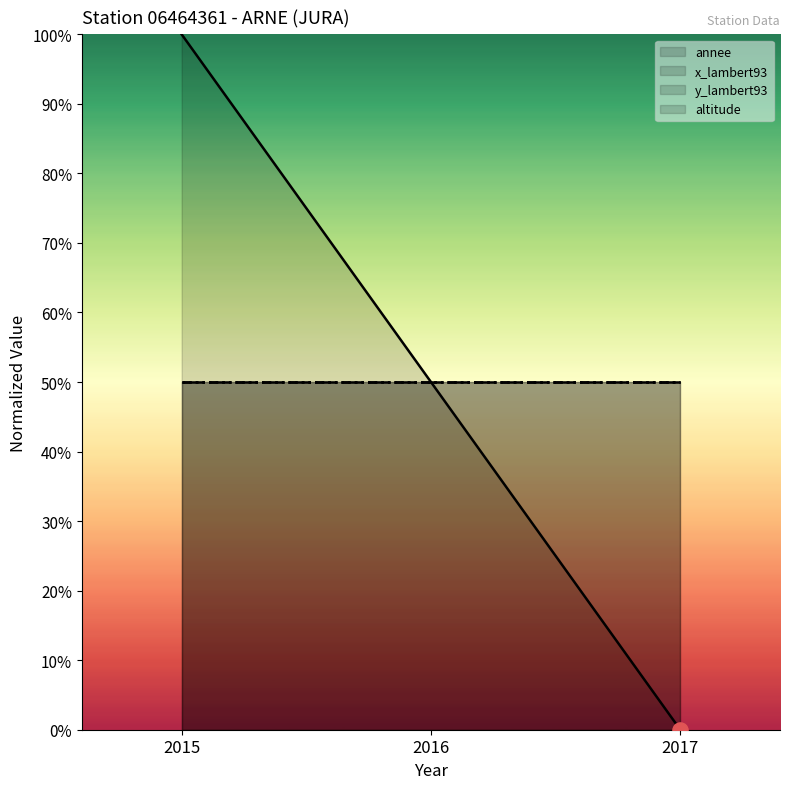

Is the value of annee at 2017 greater than the value of x_lambert93 at 2016?

No